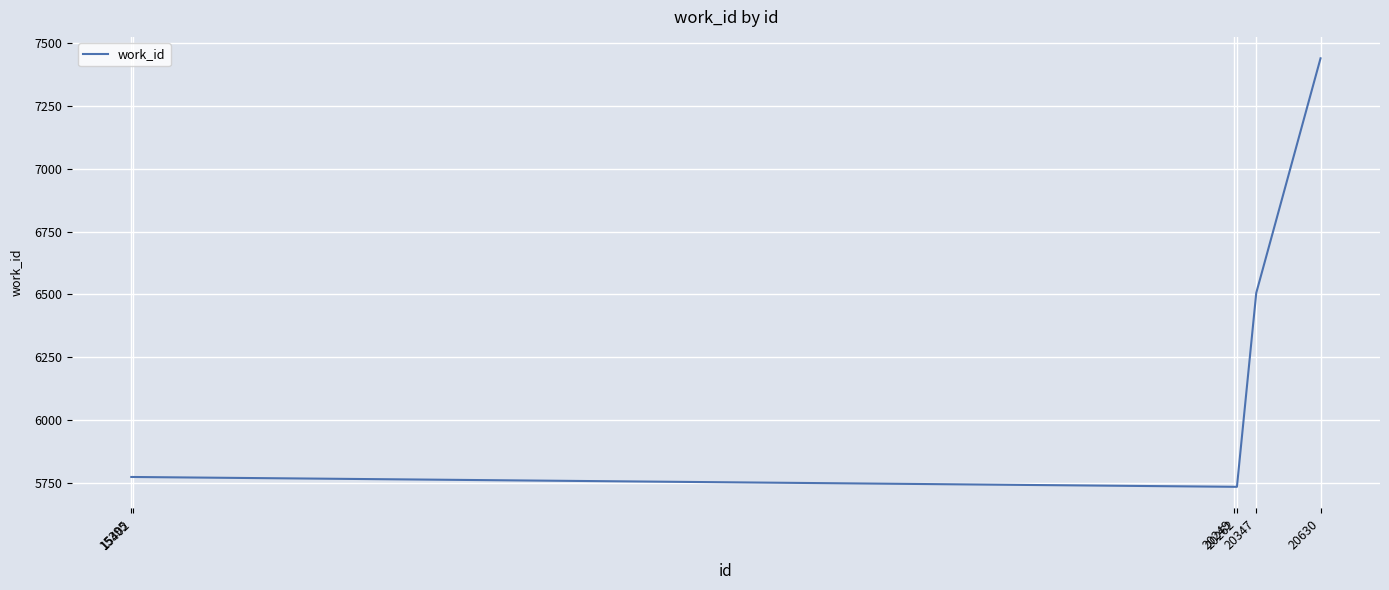

What is the difference between the maximum and second lowest values?

1702